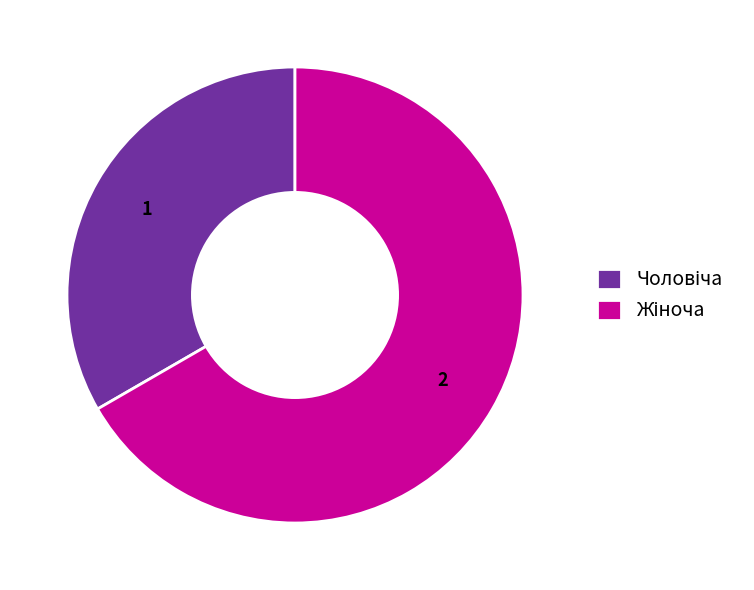

Does Чоловіча represent more than half of the total?

No